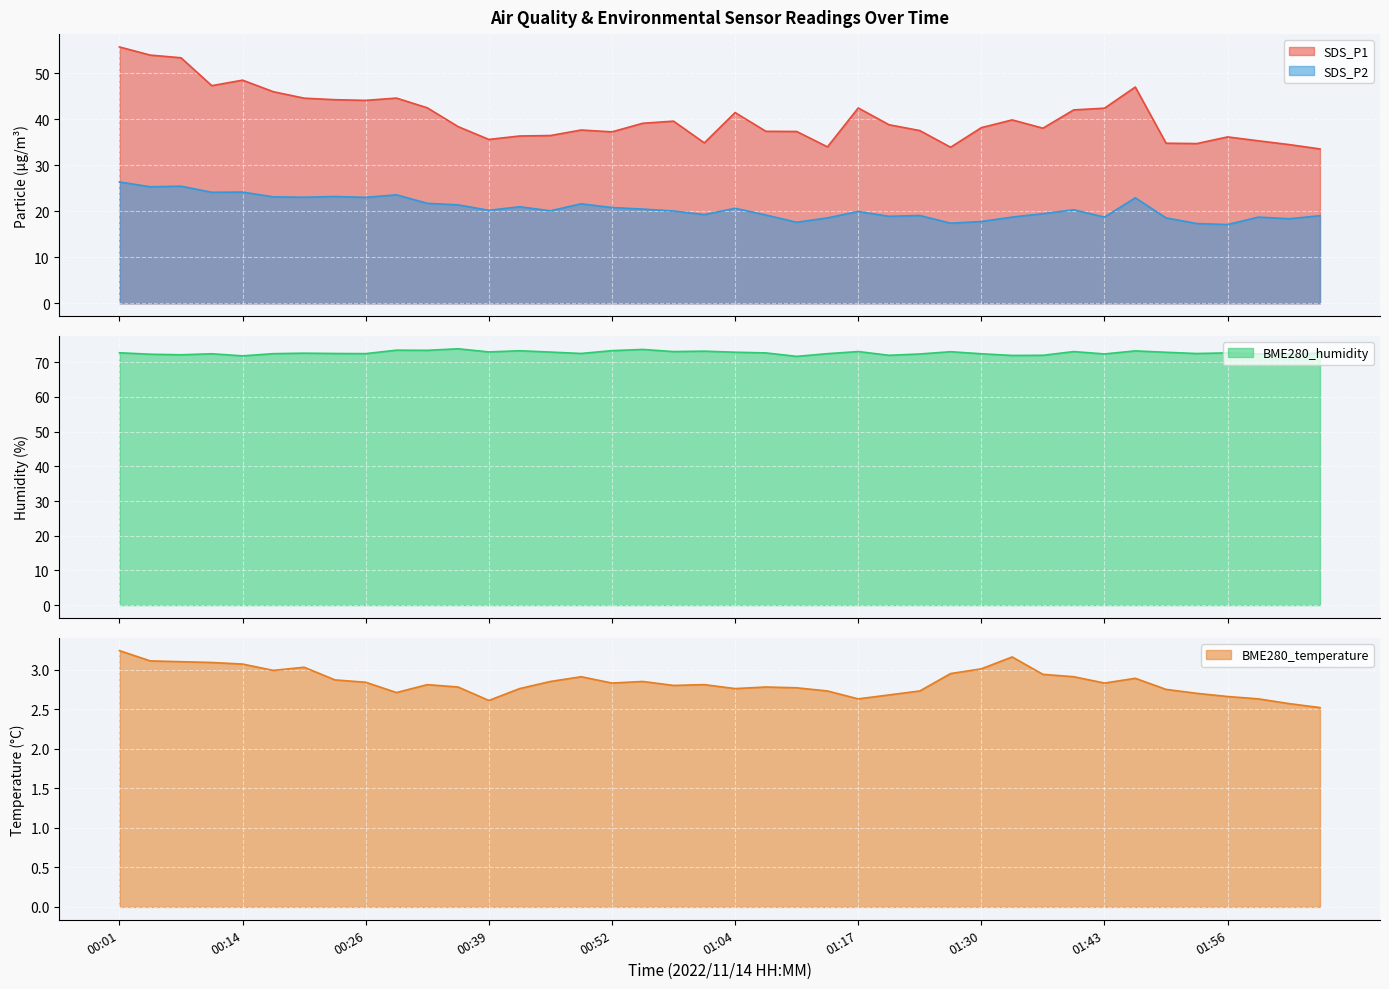

At which category does BME280_humidity reach its first local peak?

00:11